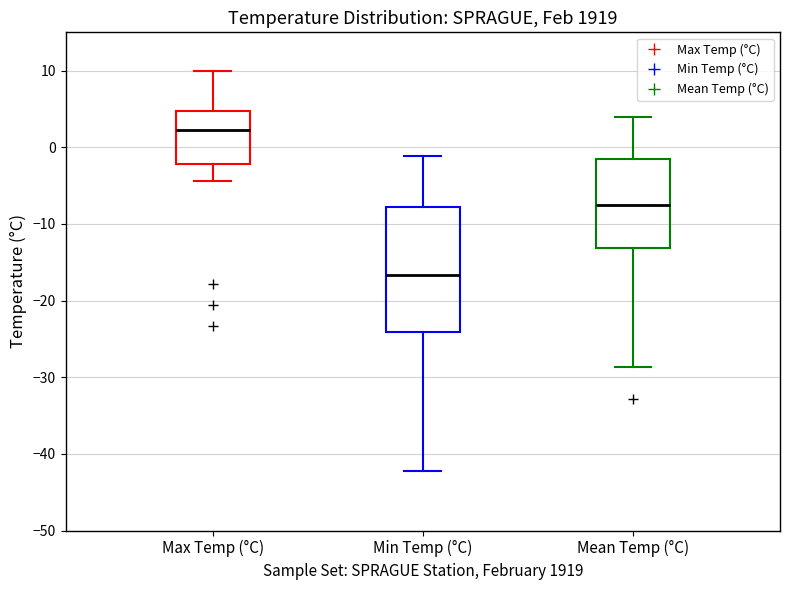

Comparing the boxes themselves (not the whiskers), which one is the tallest?

Min Temp (°C)